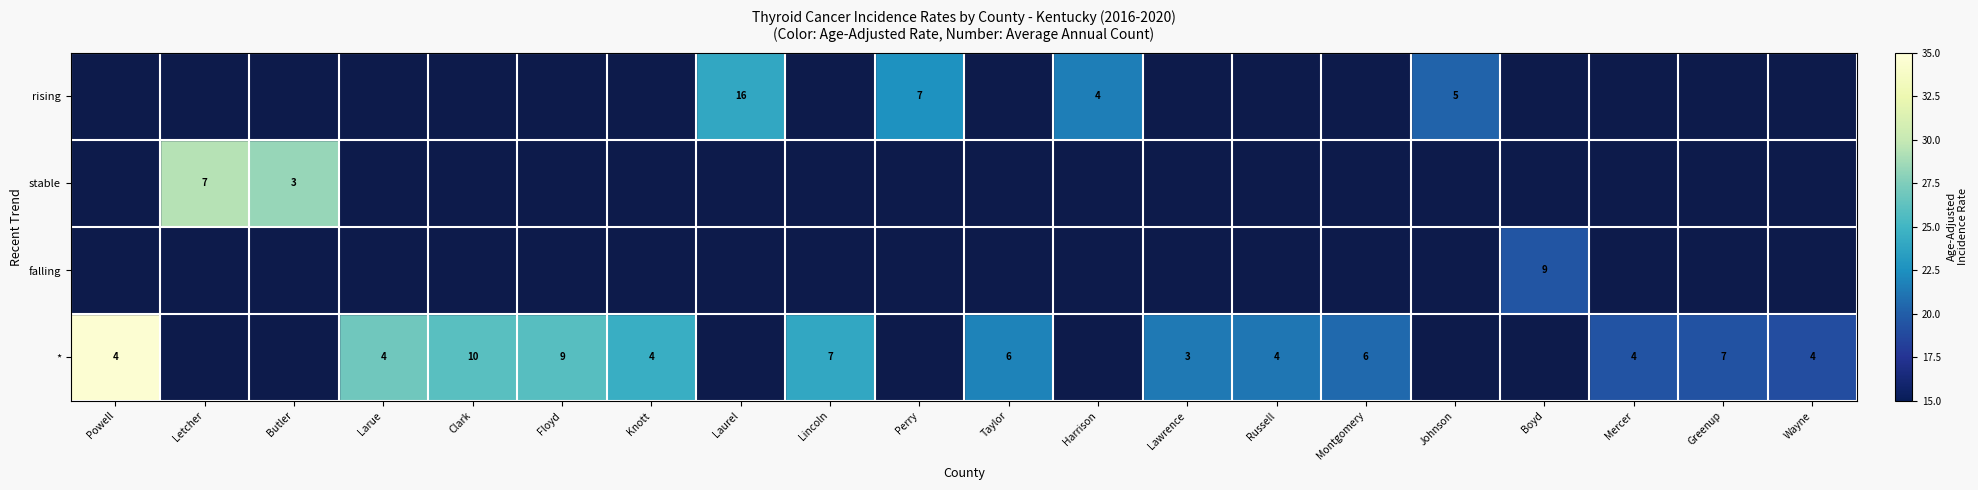

What is the sum of the * values at Mercer and Wayne?

8